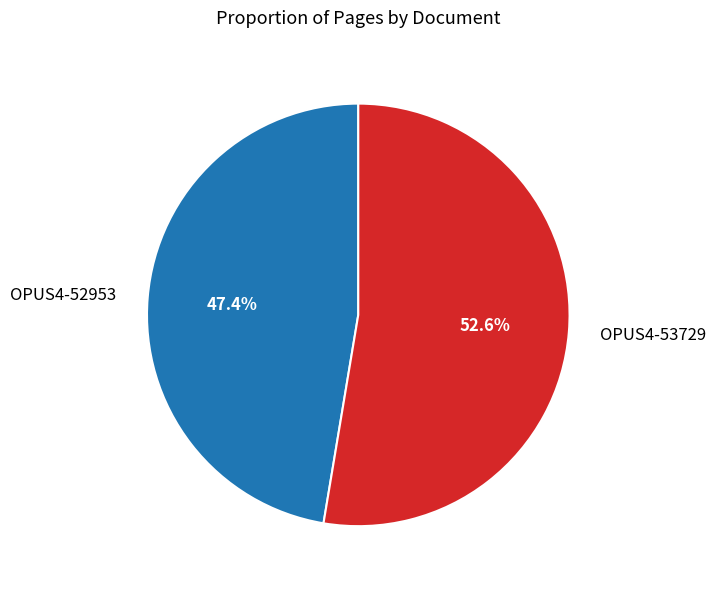

To the nearest percent, what portion does OPUS4-53729 represent?

53%